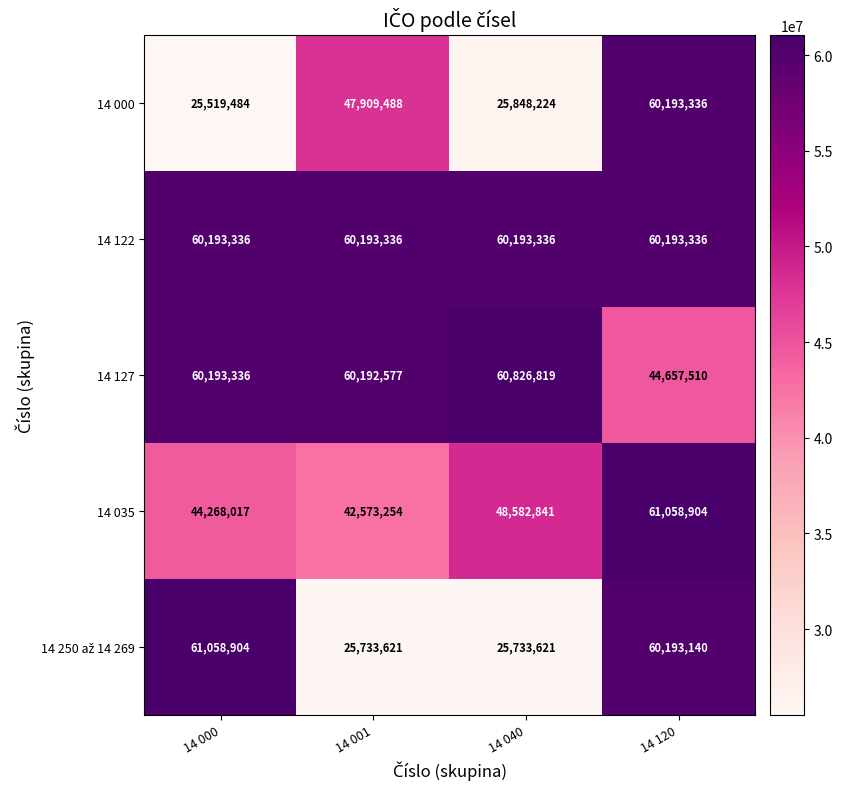

What is the difference between the highest and lowest values at 14 001?

34459715